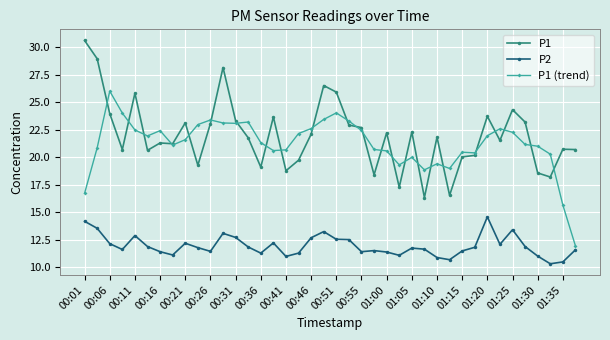

What is the highest value of the P1 series?

30.6